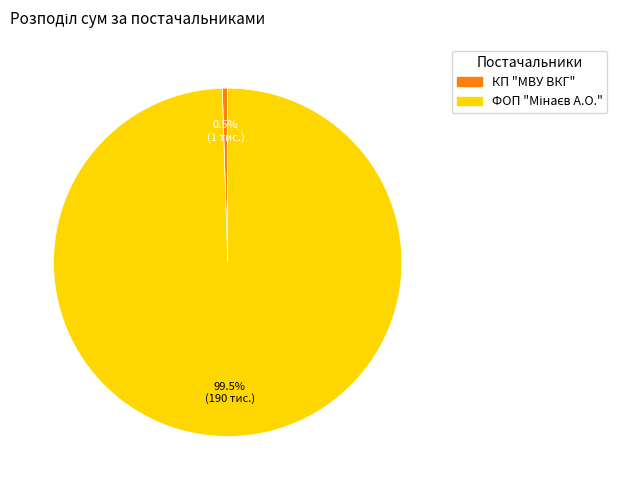

Which category has the smallest portion of the pie?

КП "МВУ ВКГ"